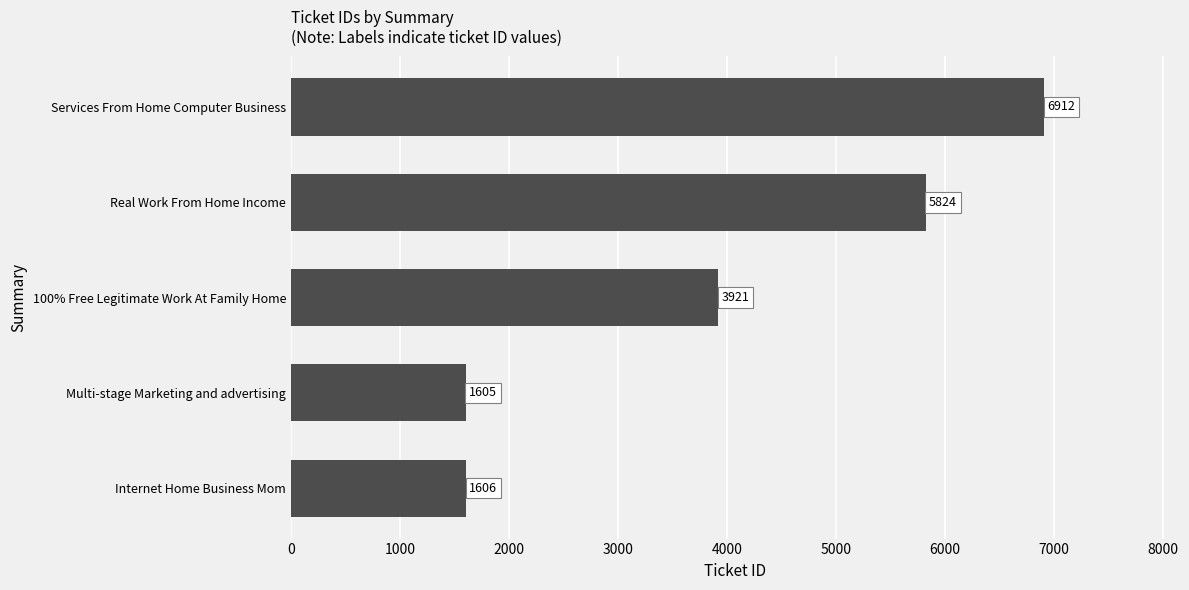

What is the approximate value at 100% Free Legitimate Work At Family Home, to the nearest 100?

3900